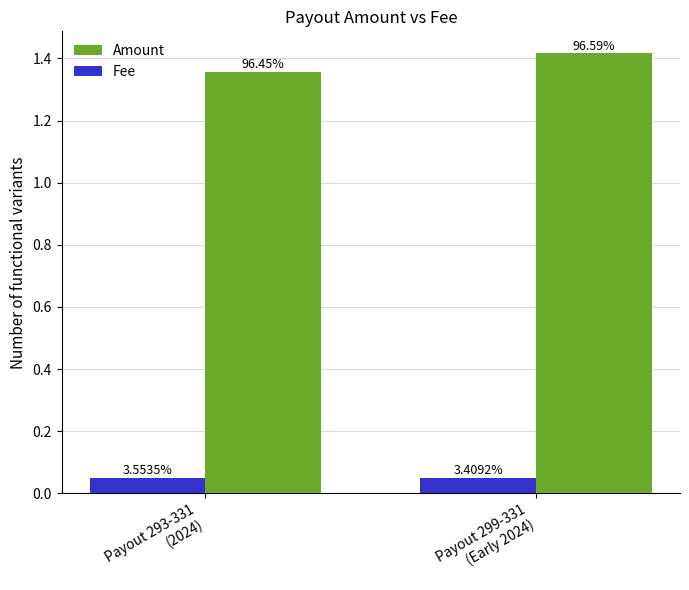

Rank the categories by Fee value from highest to lowest.

Payout 293-331
(2024), Payout 299-331
(Early 2024)